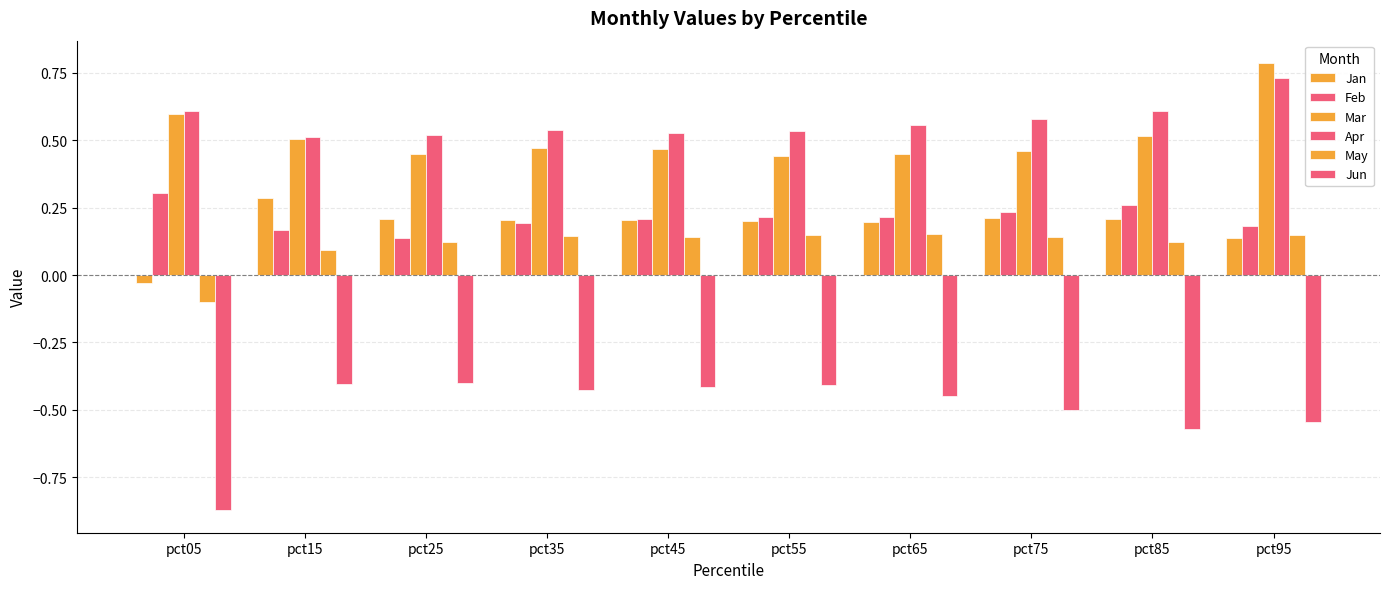

What is the maximum value for Feb?

0.3